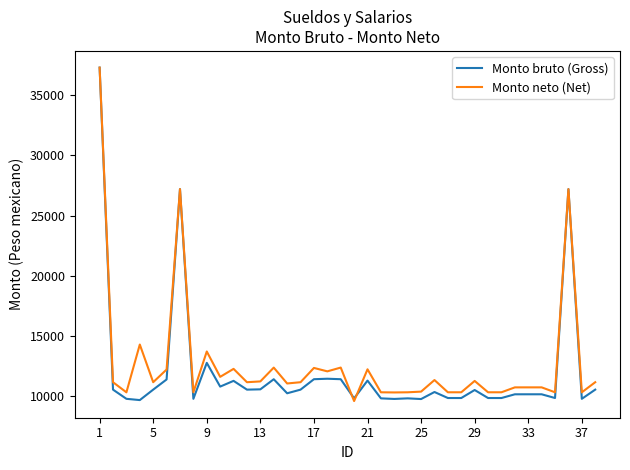

What is the greatest value displayed?

37299.9